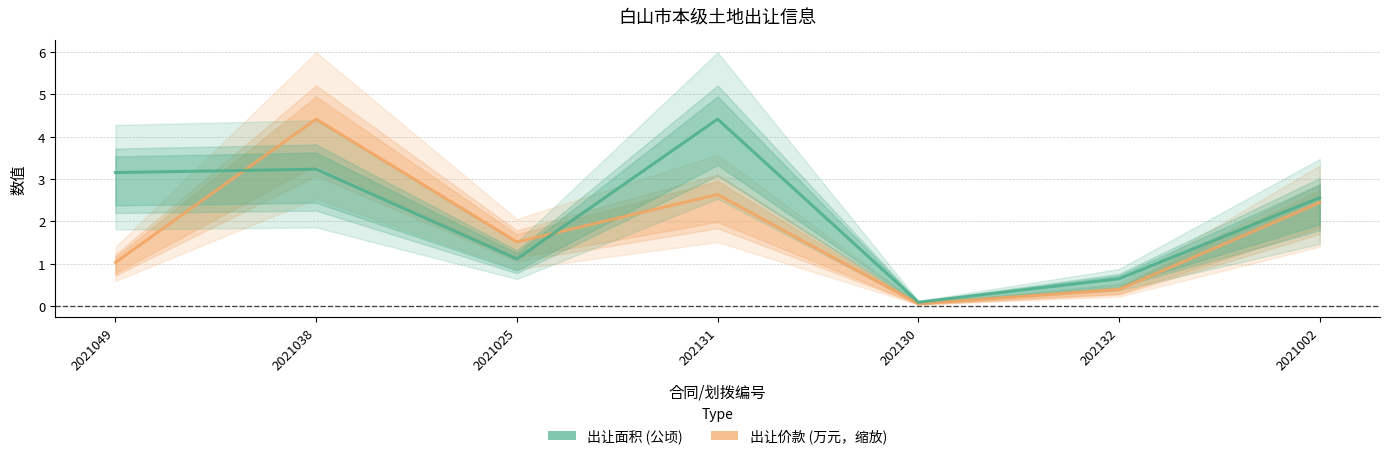

Is the value of 出让面积 at 2021025 greater than the value of 出让价款 at 2021002?

No